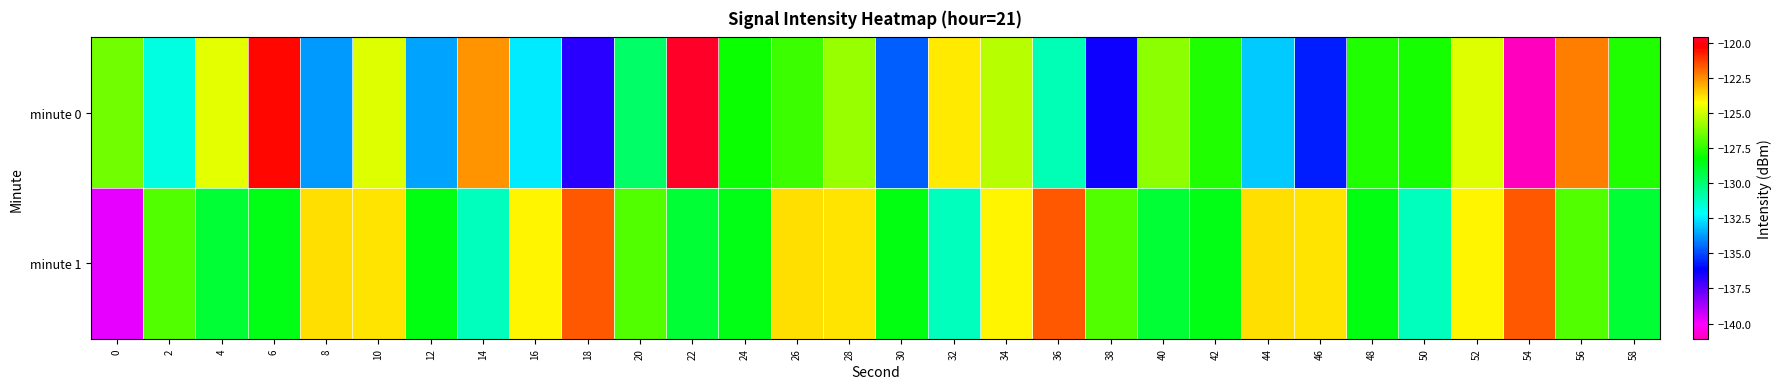

At which category is the sum across all series the highest?

10